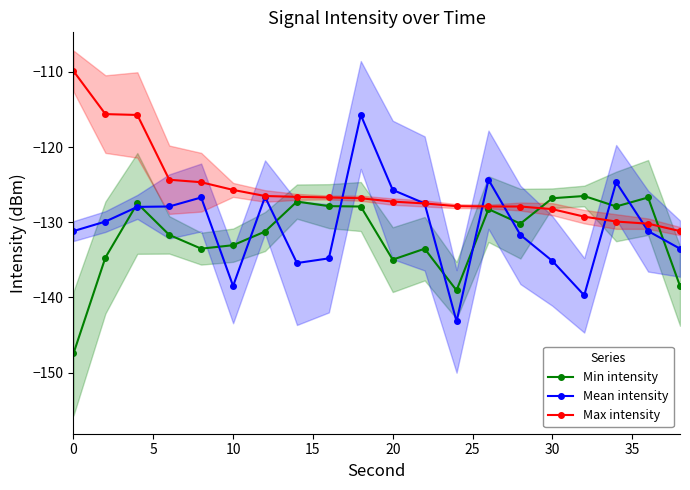

What is the highest value of the Max intensity series?

-109.9